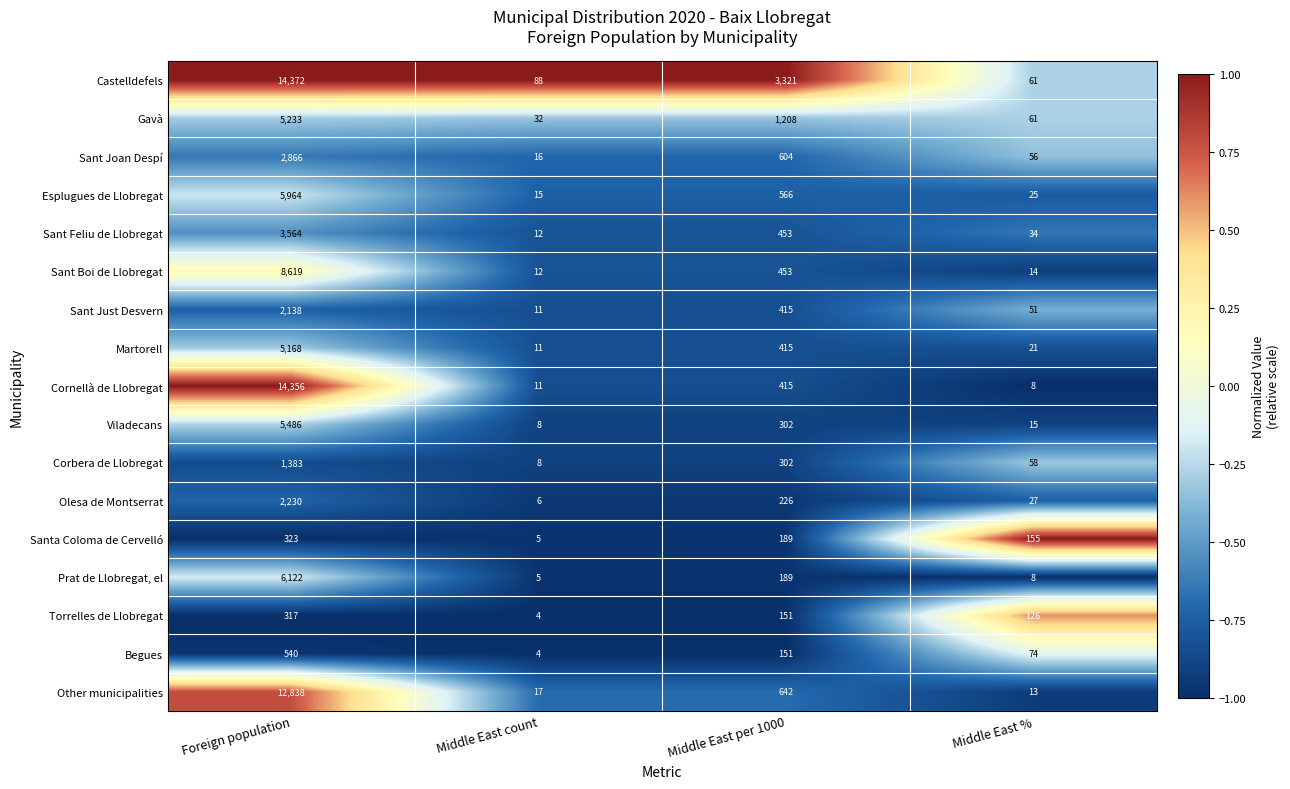

The Sant Joan Despí series shows 6 at Middle East count. True or false?

False